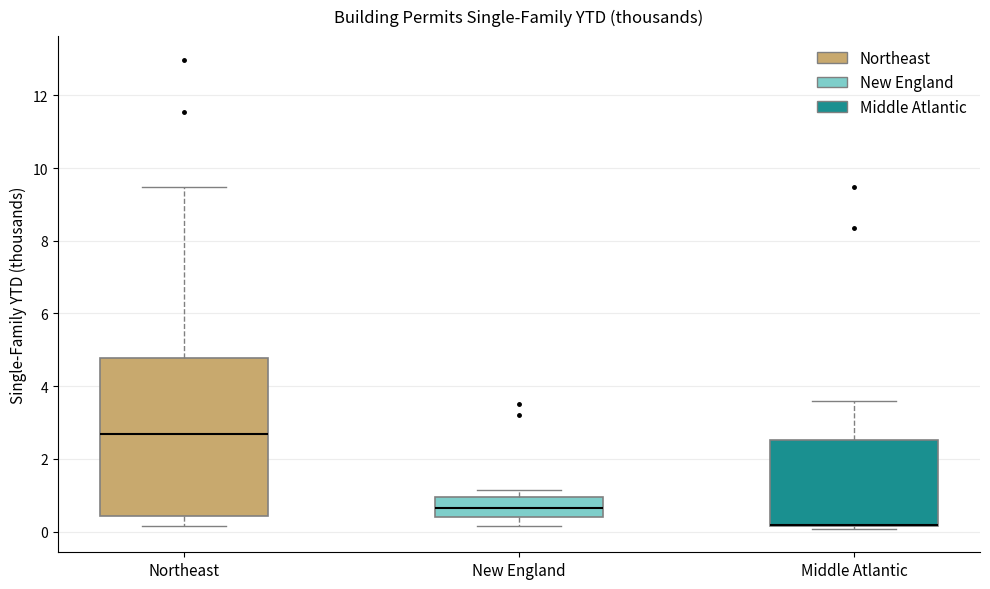

Which box is the tallest, from its lower edge to its upper edge?

Northeast